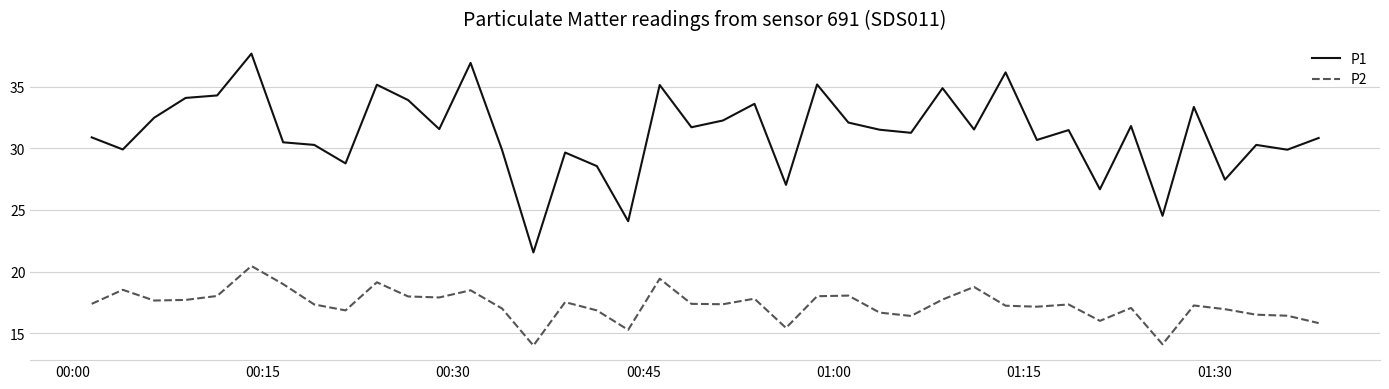

What is the difference between the maximum and minimum values in the P1 series?

16.1